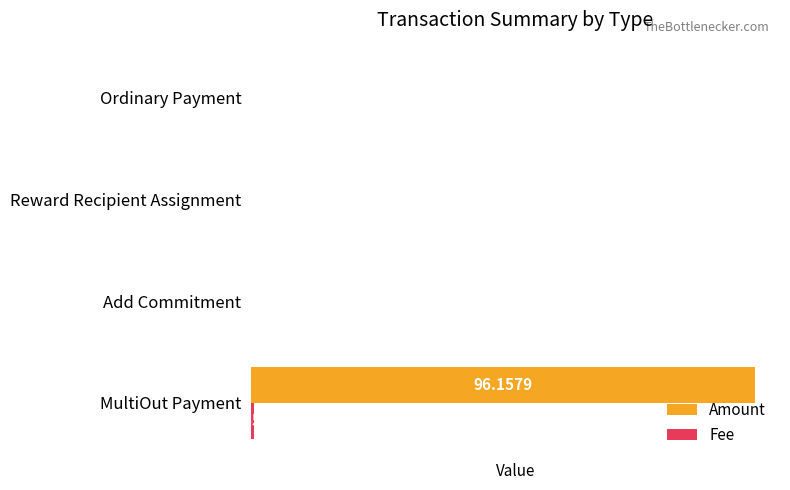

What is the sum of all Amount values?

96.2